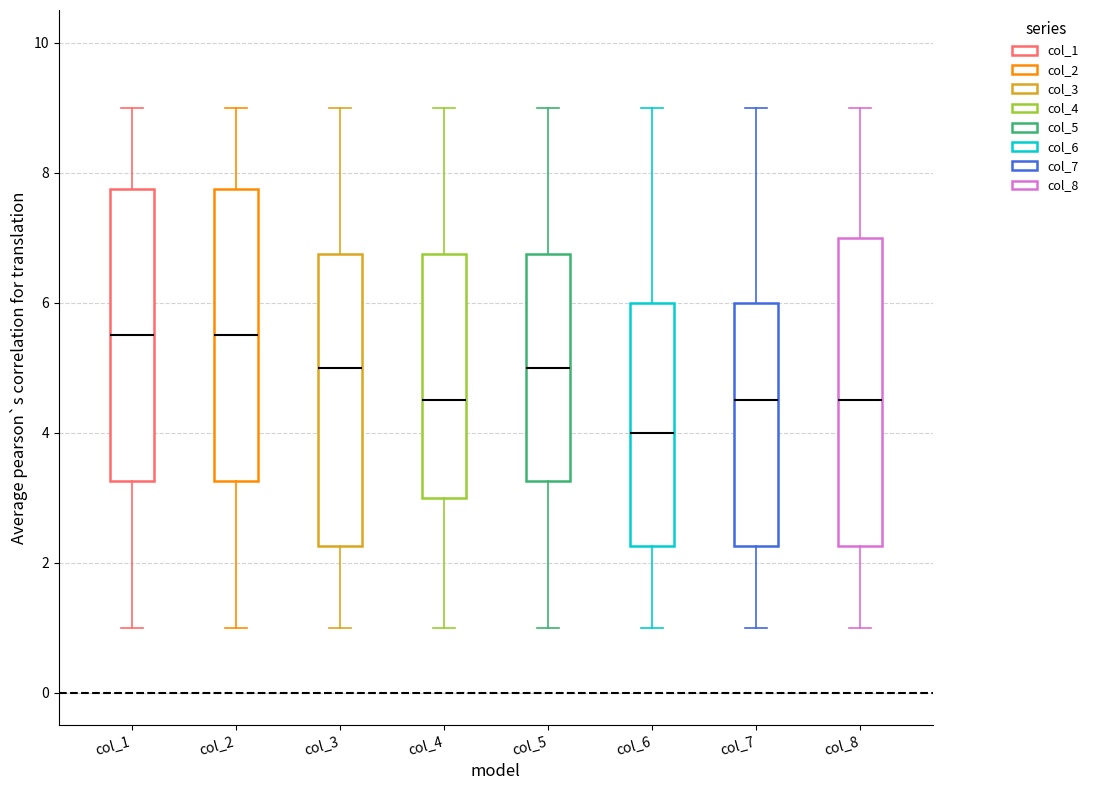

Which box has the lowest median line?

col_6